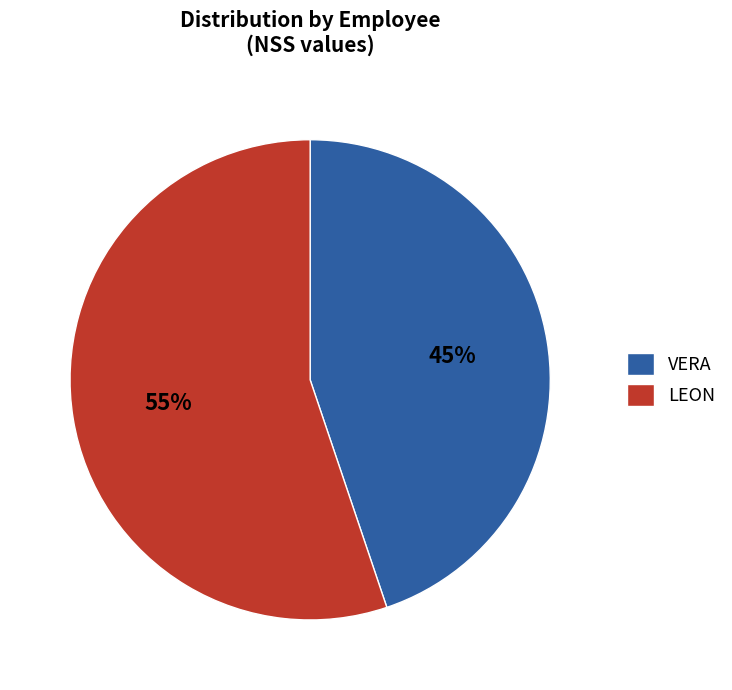

Approximately how many times larger is the value at VERA compared to LEON?

0.8